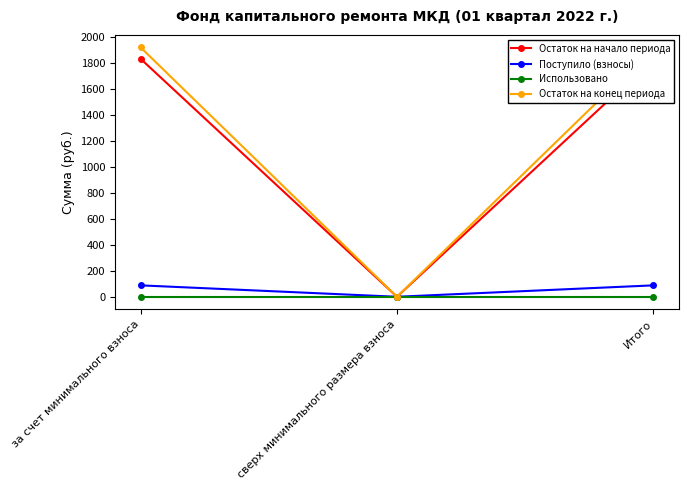

What is the greatest value displayed?

1920.1